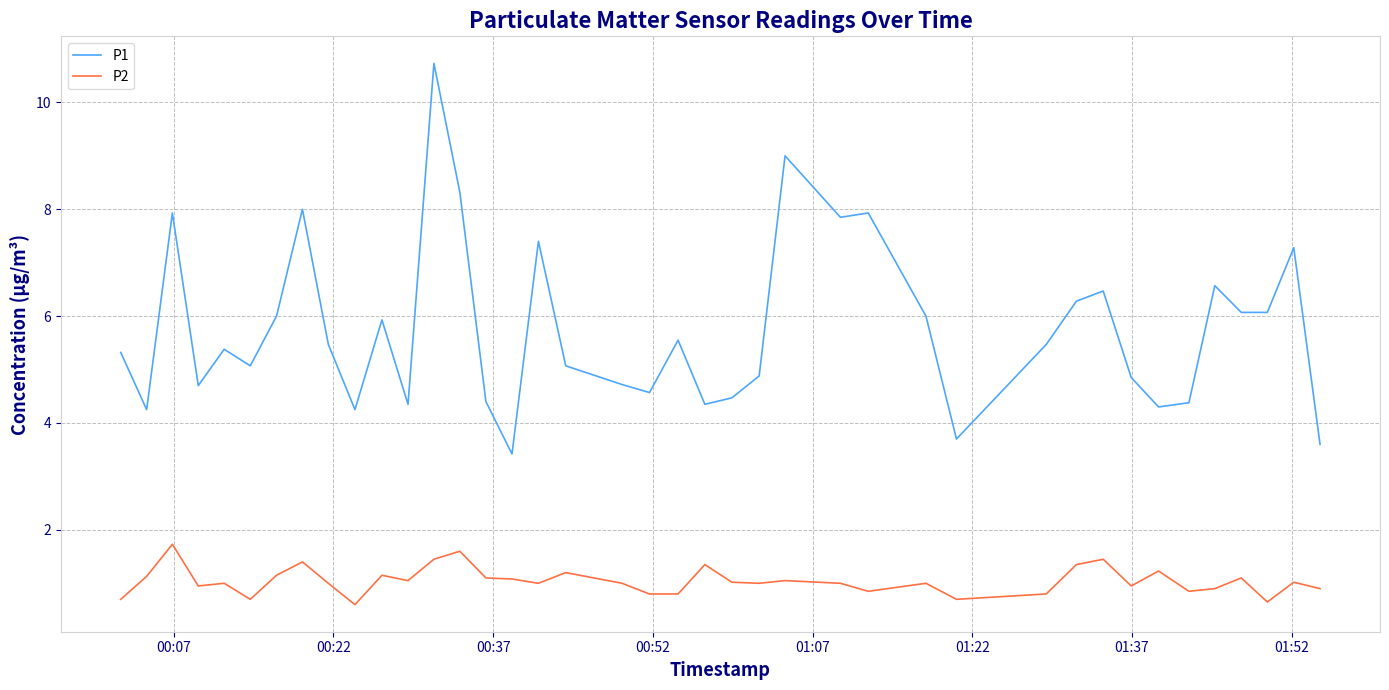

List the series in order of their overall mean, lowest first.

P2, P1